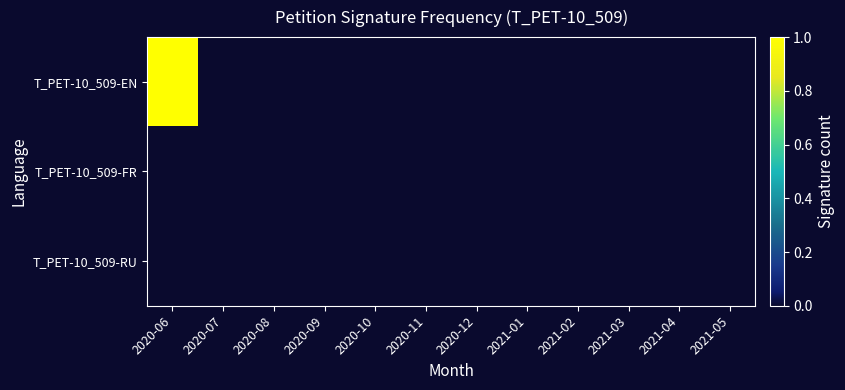

Which has a higher value, 2020-12 or 2021-05?

2020-12